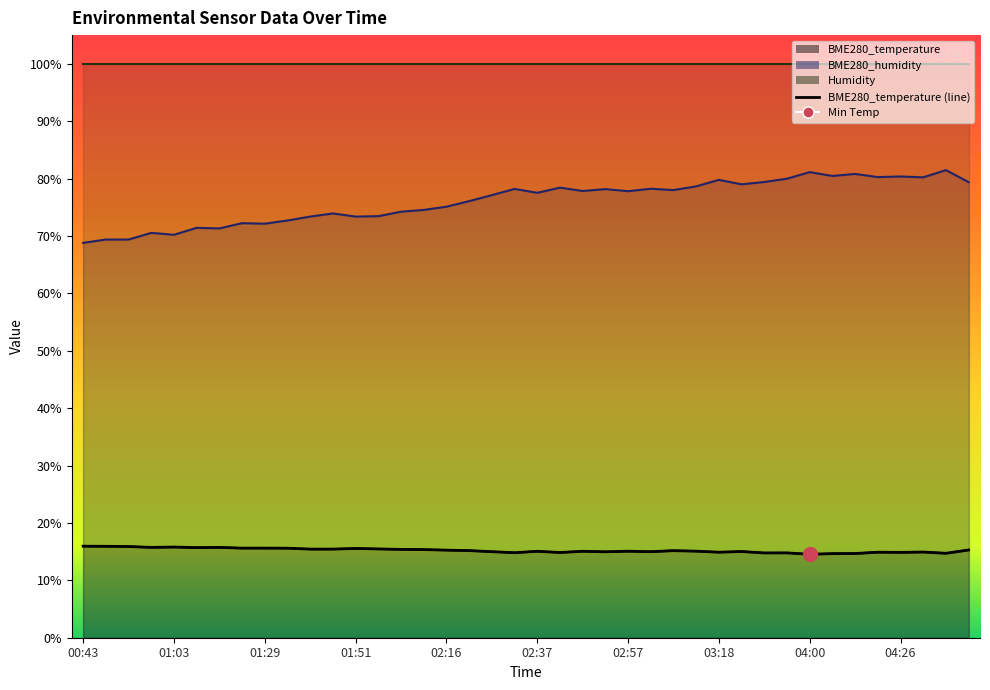

Does the chart have visible grid lines?

No